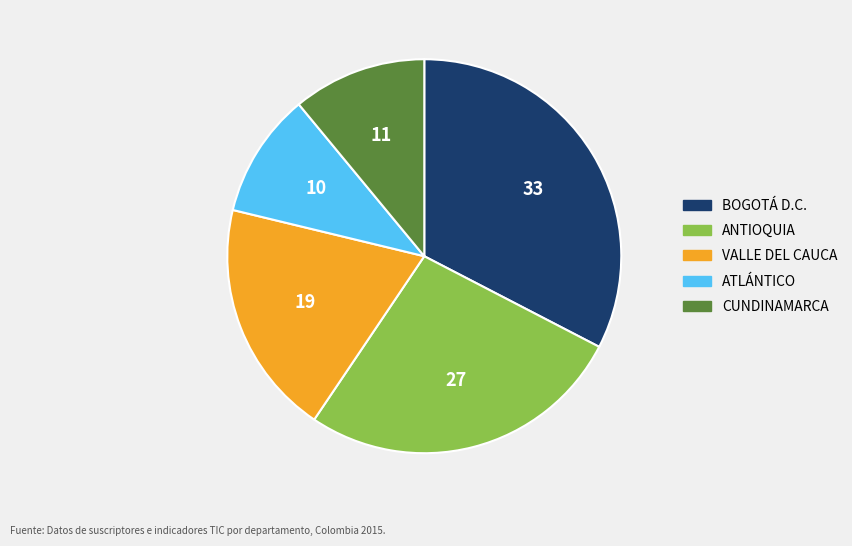

True or false: ANTIOQUIA accounts for 39% of the total.

False